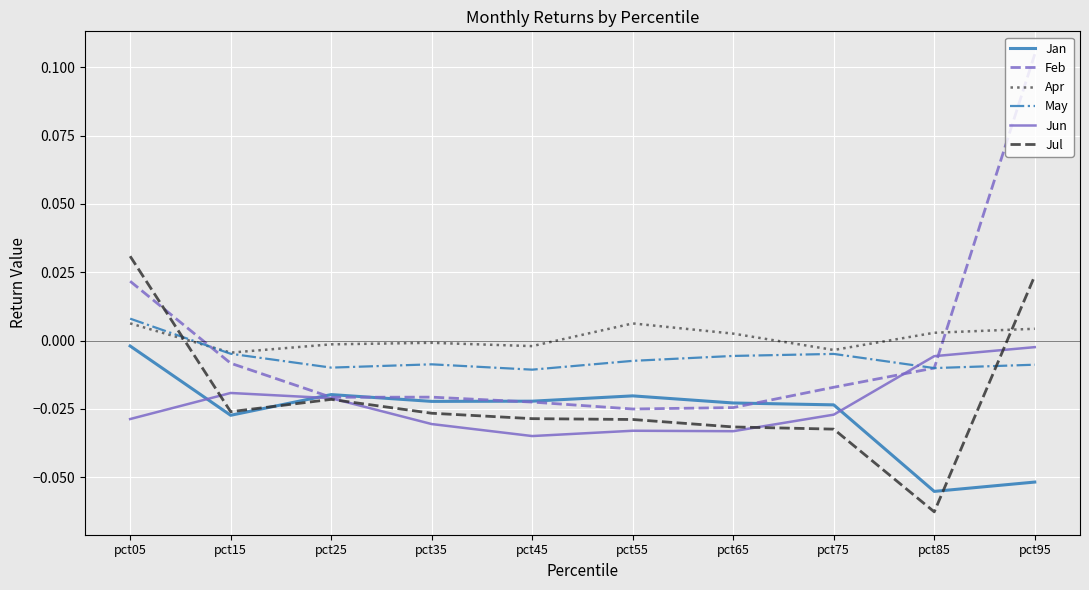

How many intersections are there between Feb and Apr?

2